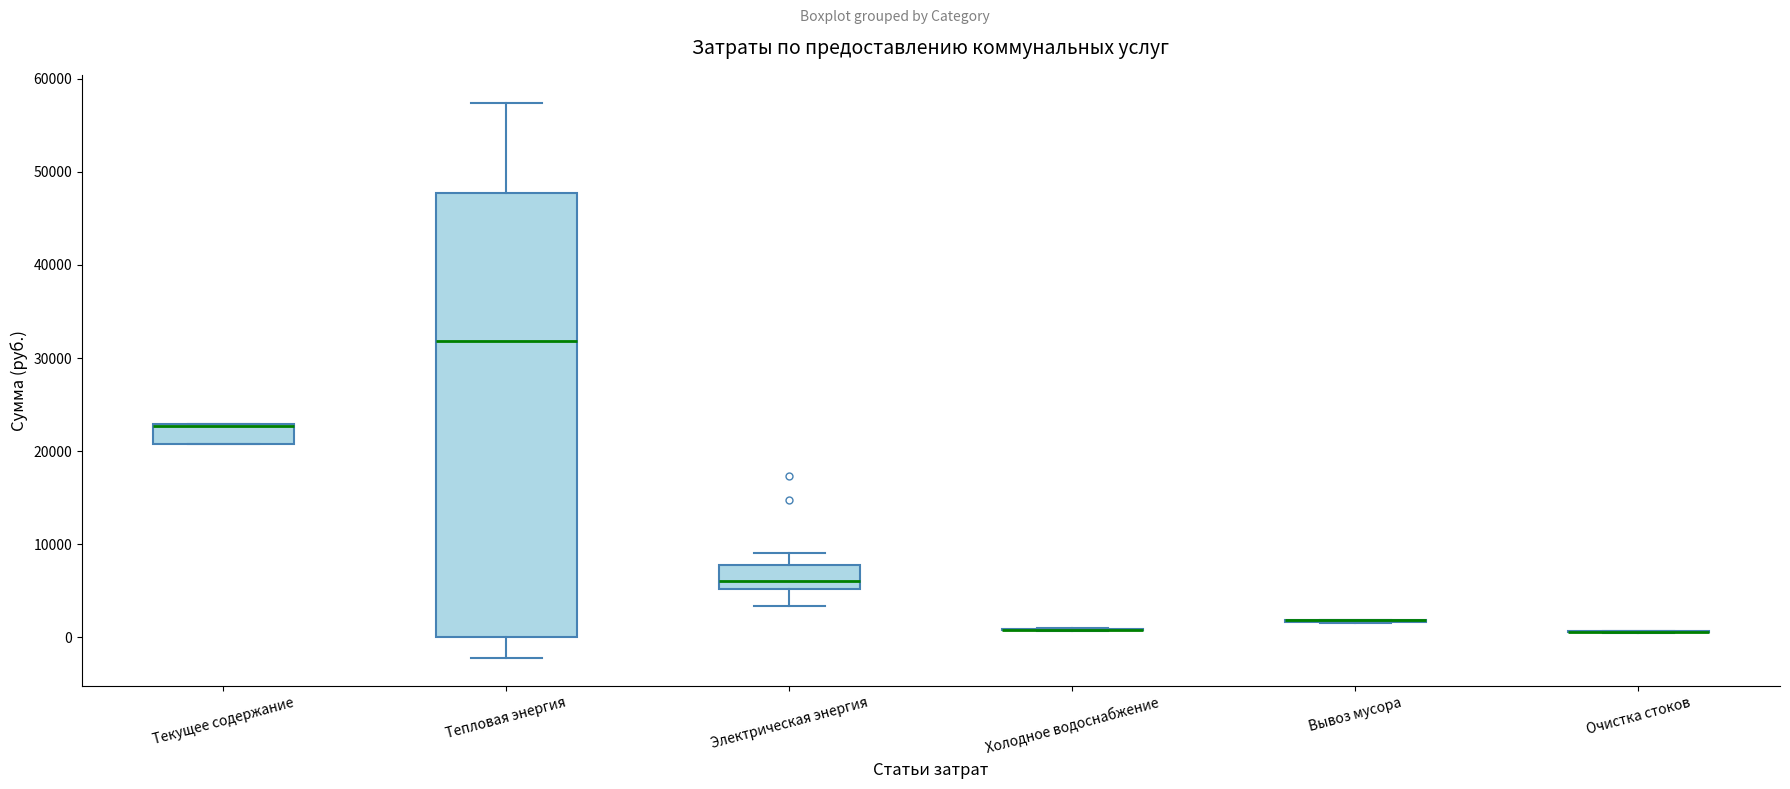

Comparing the boxes themselves (not the whiskers), which one is the tallest?

Тепловая энергия